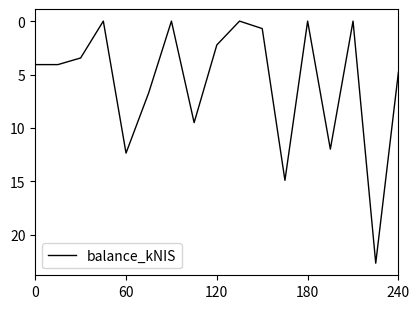

Does the chart have visible grid lines?

No